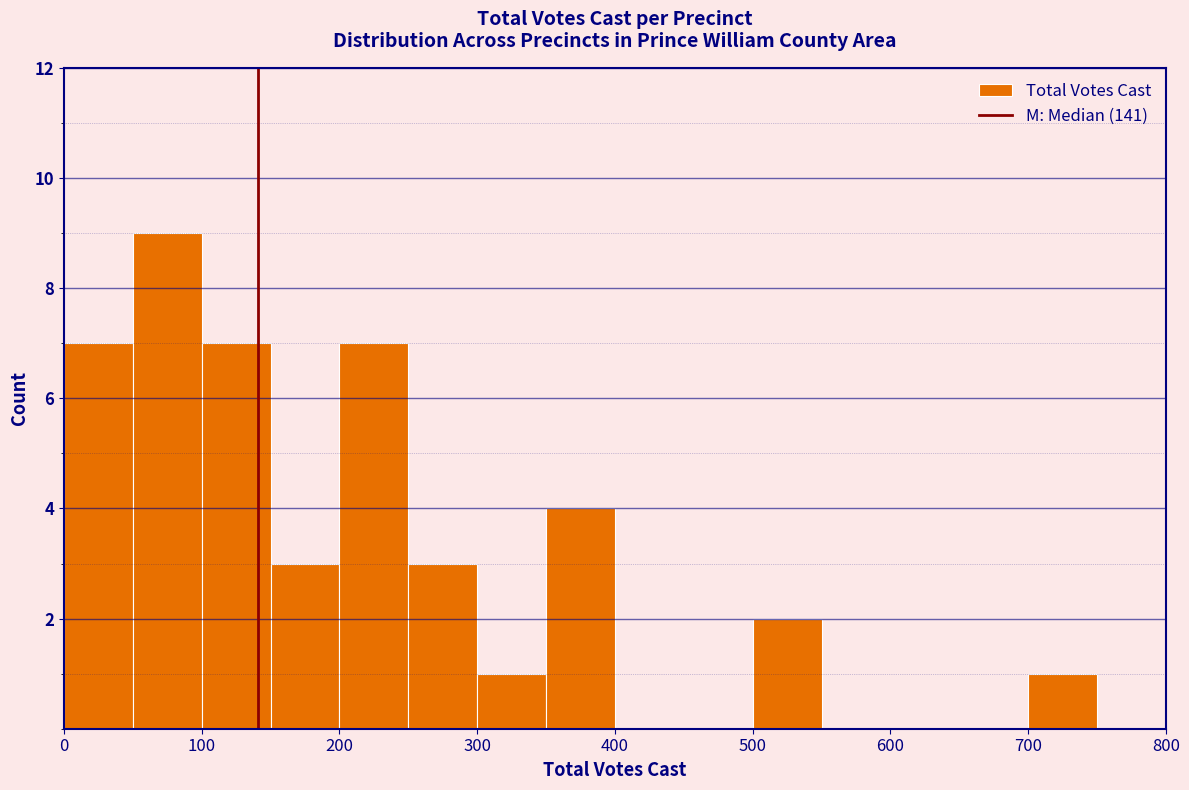

Which range on the x-axis has the tallest bar?

50 to 100